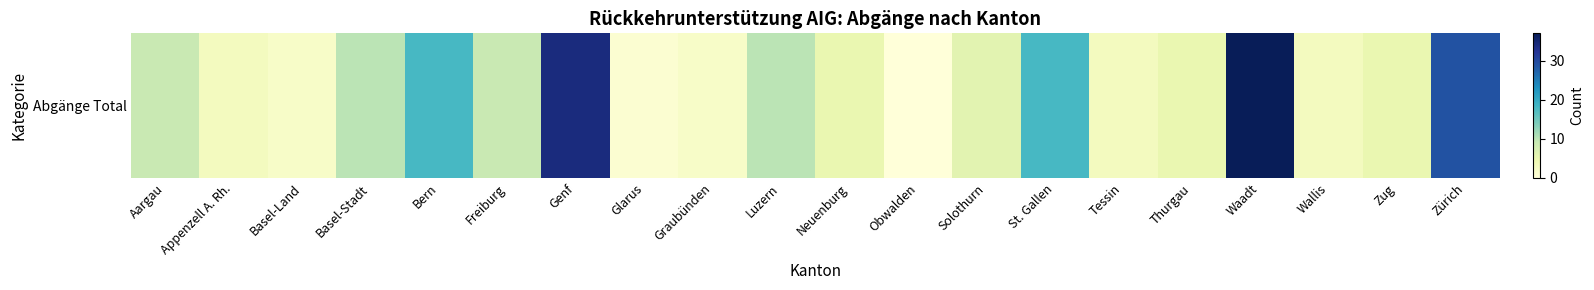

Is it true that the value at Aargau is 9?

True